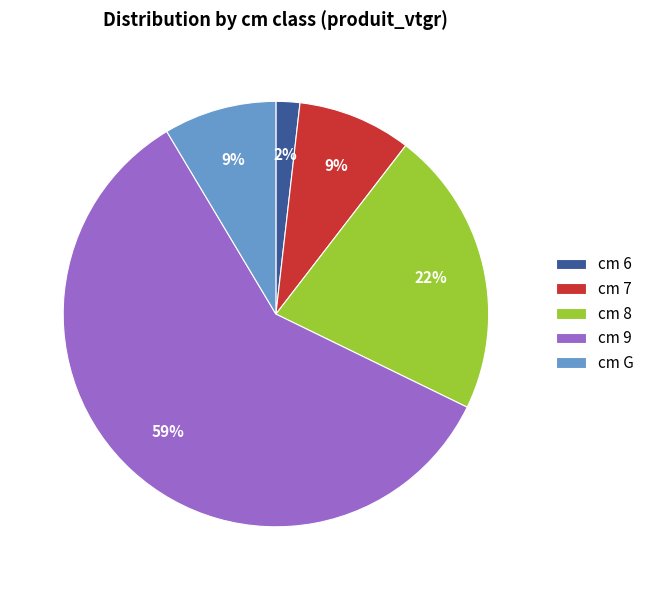

Which has a higher value, cm 7 or cm 9?

cm 9